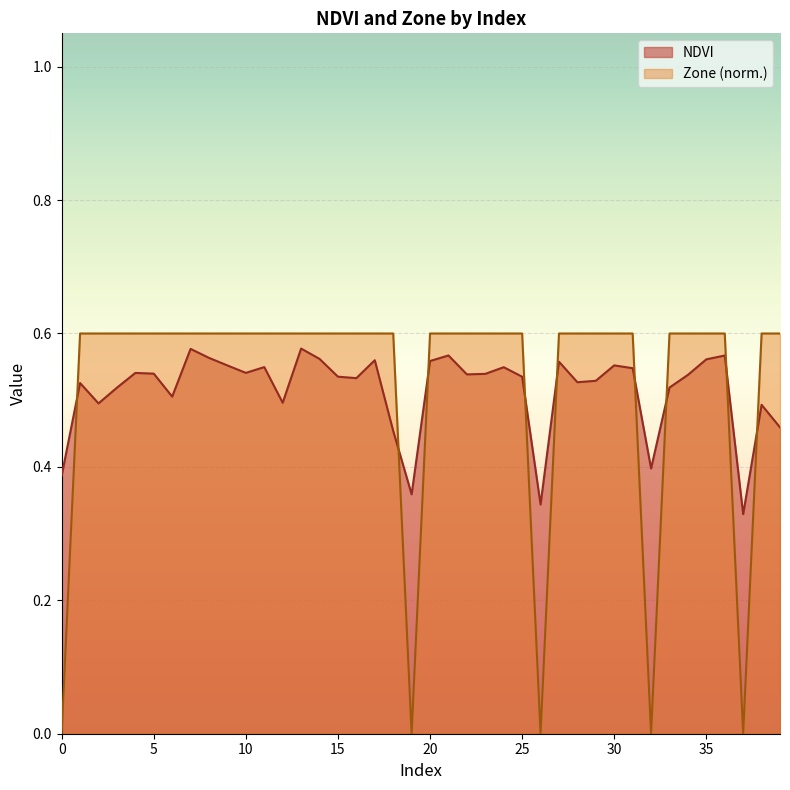

How many times do Zone and NDVI cross each other?

9